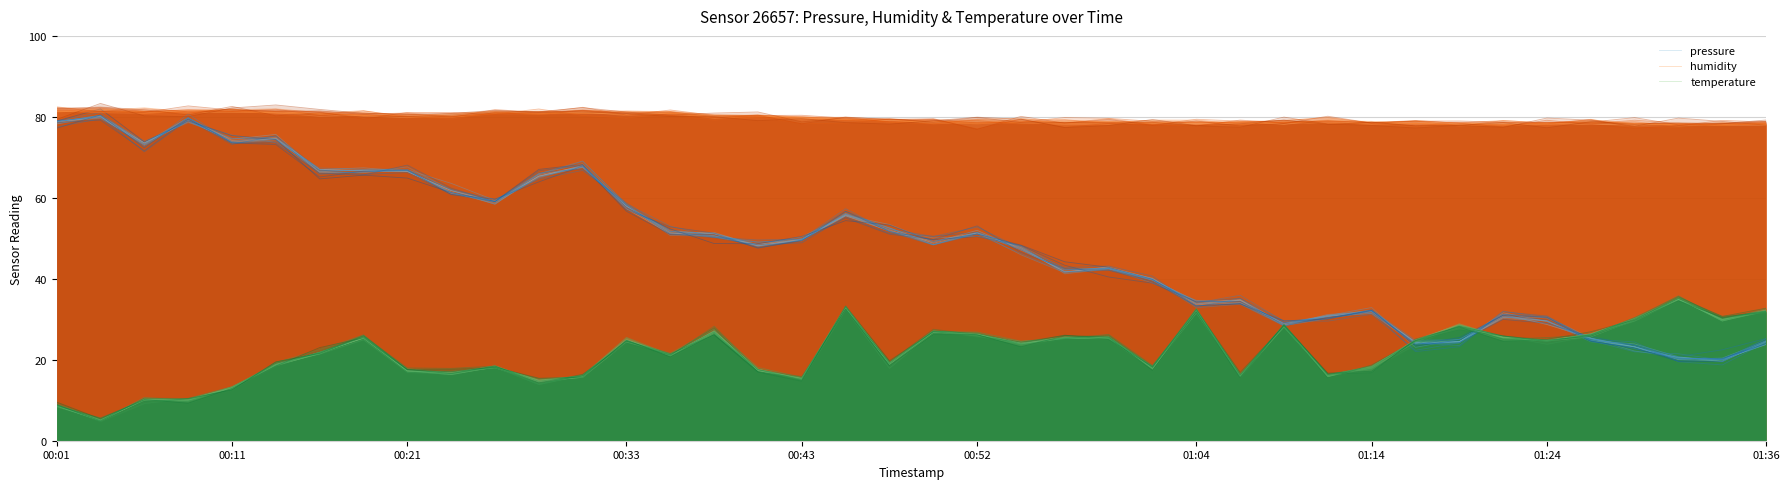

How many values in the humidity series are below 79?

17